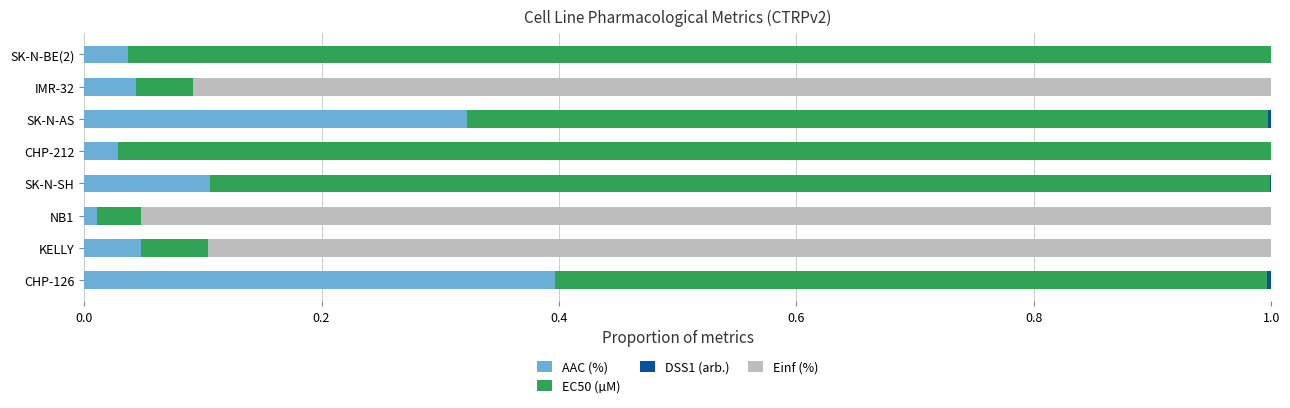

What is the difference between the maximum and minimum values in the Einf (%) series?

1.0